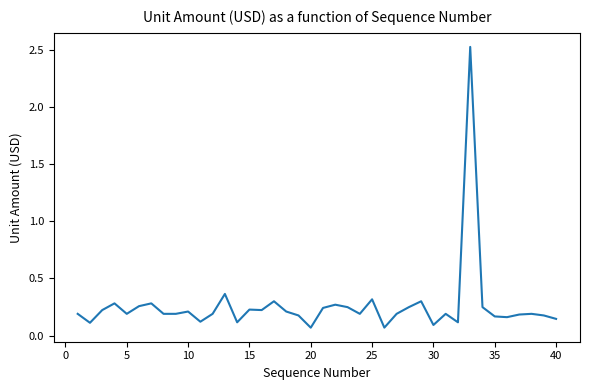

What is the maximum value shown in the chart?

2.5